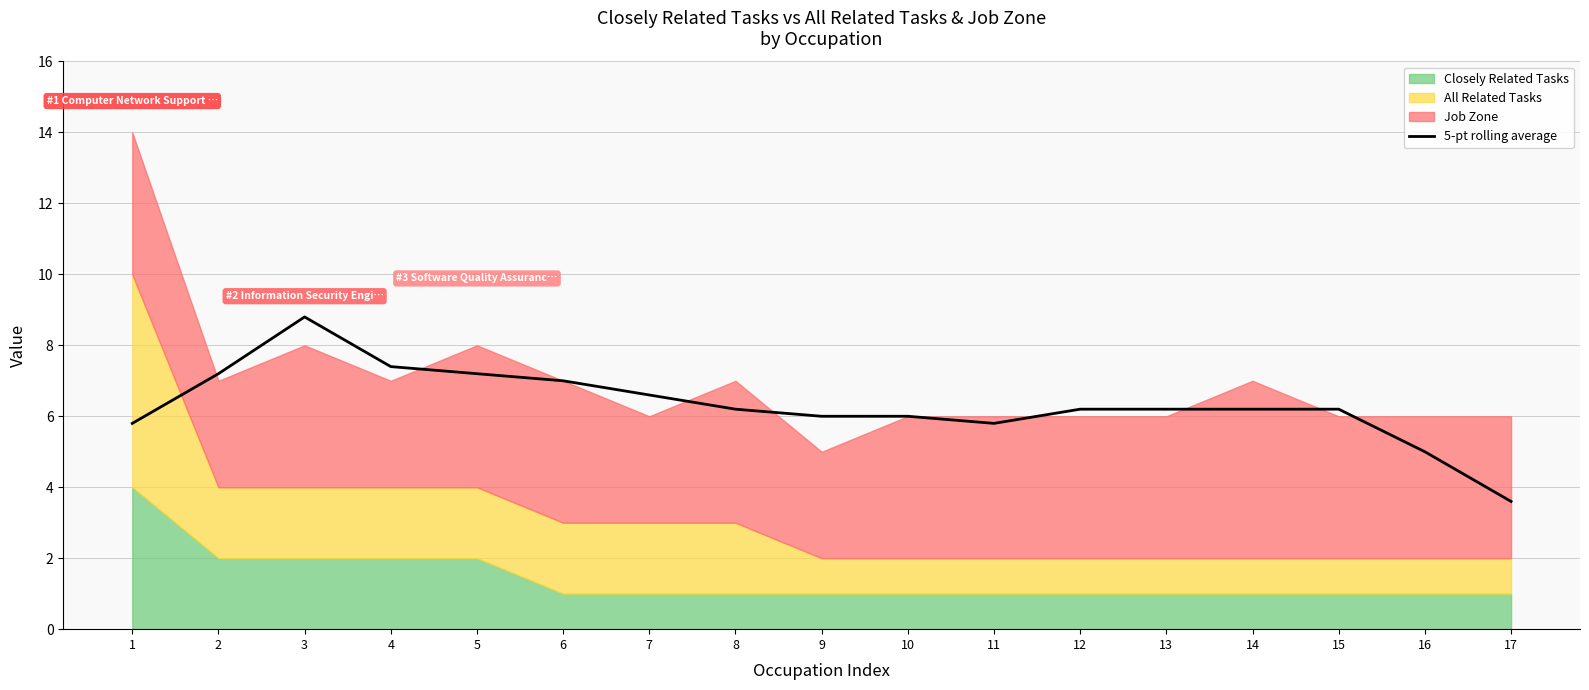

True or false: 5-pt rolling average has a value of 5.0 at 16.

True